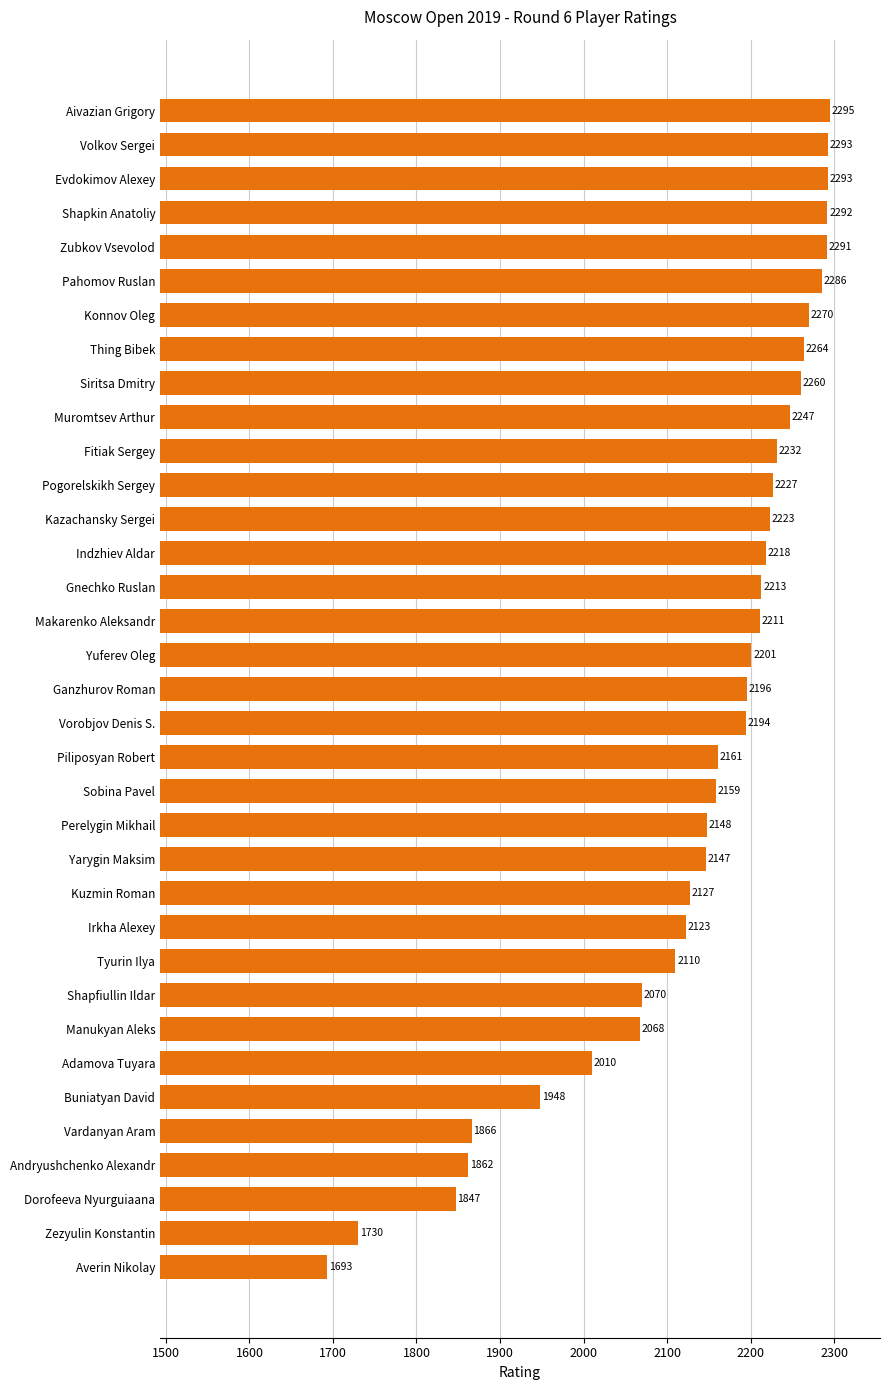

What is the value of the 16th bar from the top?

2211